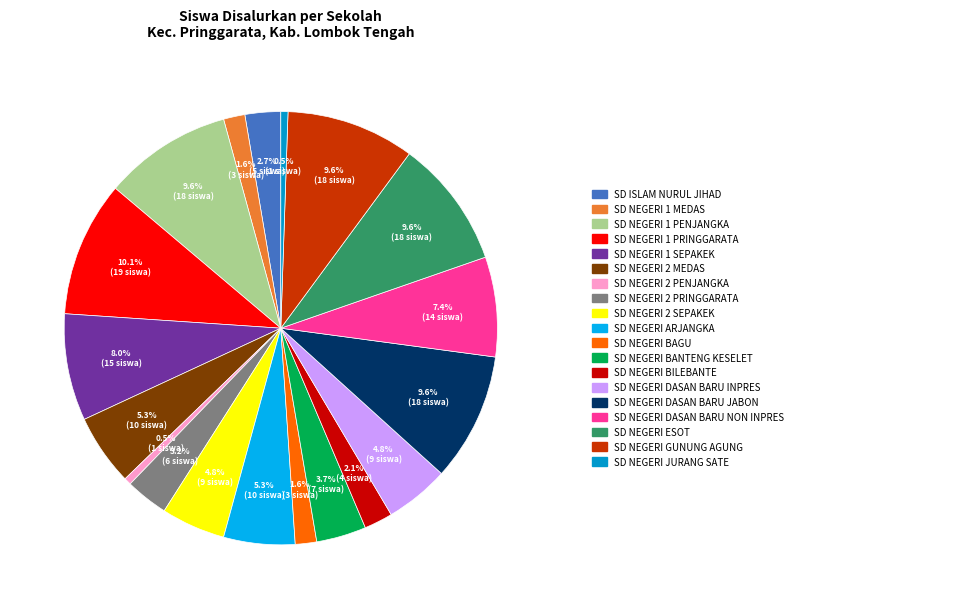

Is there a majority slice in this chart?

No